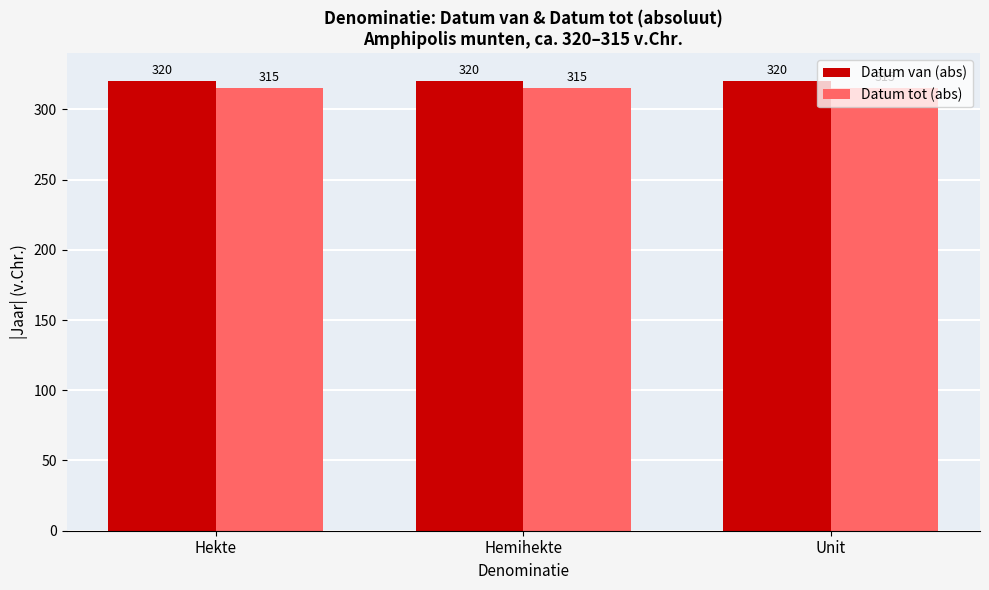

Reading left to right, list all the values displayed in this chart.

Datum van (abs): Hekte=320	Hemihekte=320	Unit=320
Datum tot (abs): Hekte=315	Hemihekte=315	Unit=315